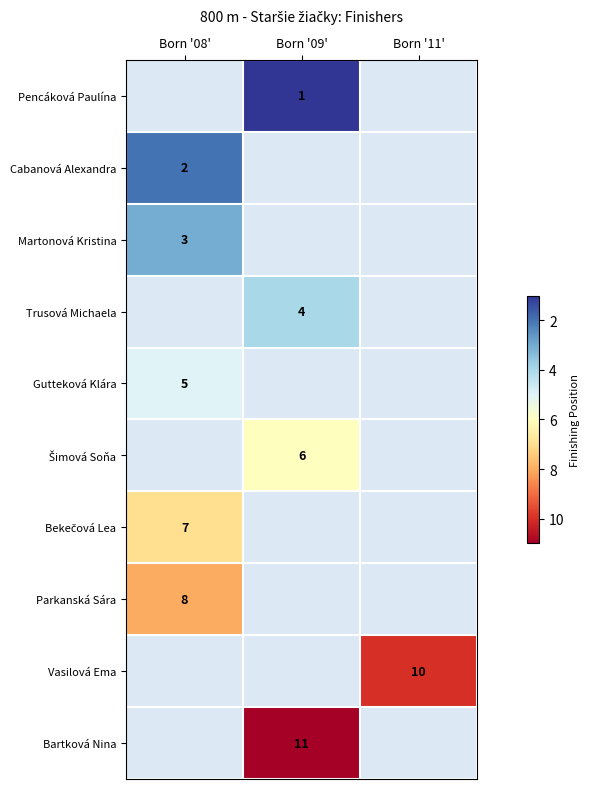

Is the value of Martonová Kristina at Born '08' greater than the value of Gutteková Klára at Born '08'?

No